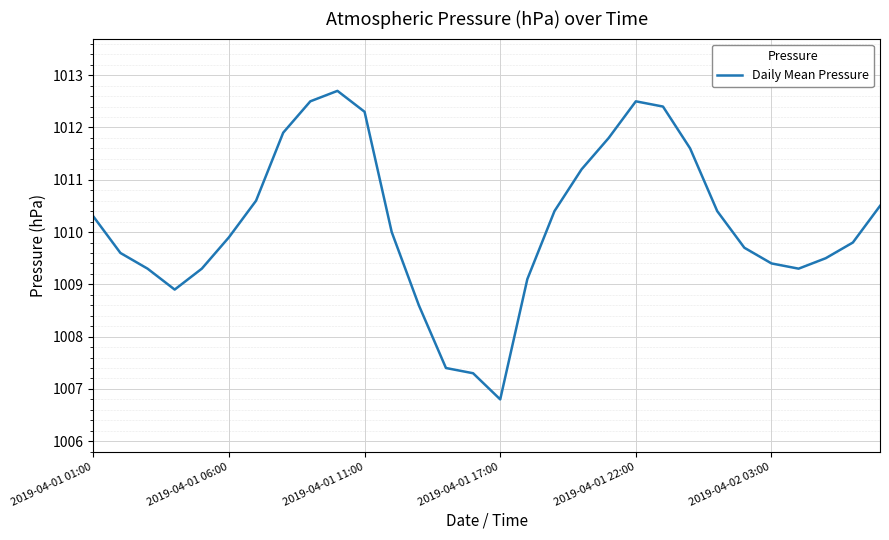

Reading left to right, transcribe all the data shown in this chart.

1010.3	1009.6	1009.3	1008.9	1009.3	1009.9	1010.6	1011.9	1012.5	1012.7	1012.3	1010.0	1008.6	1007.4	1007.3	1006.8	1009.1	1010.4	1011.2	1011.8	1012.5	1012.4	1011.6	1010.4	1009.7	1009.4	1009.3	1009.5	1009.8	1010.5